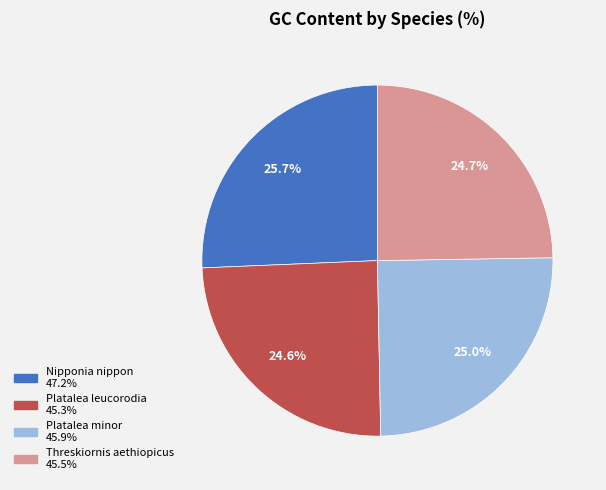

Between Nipponia nippon and Threskiornis aethiopicus, which is larger?

Nipponia nippon